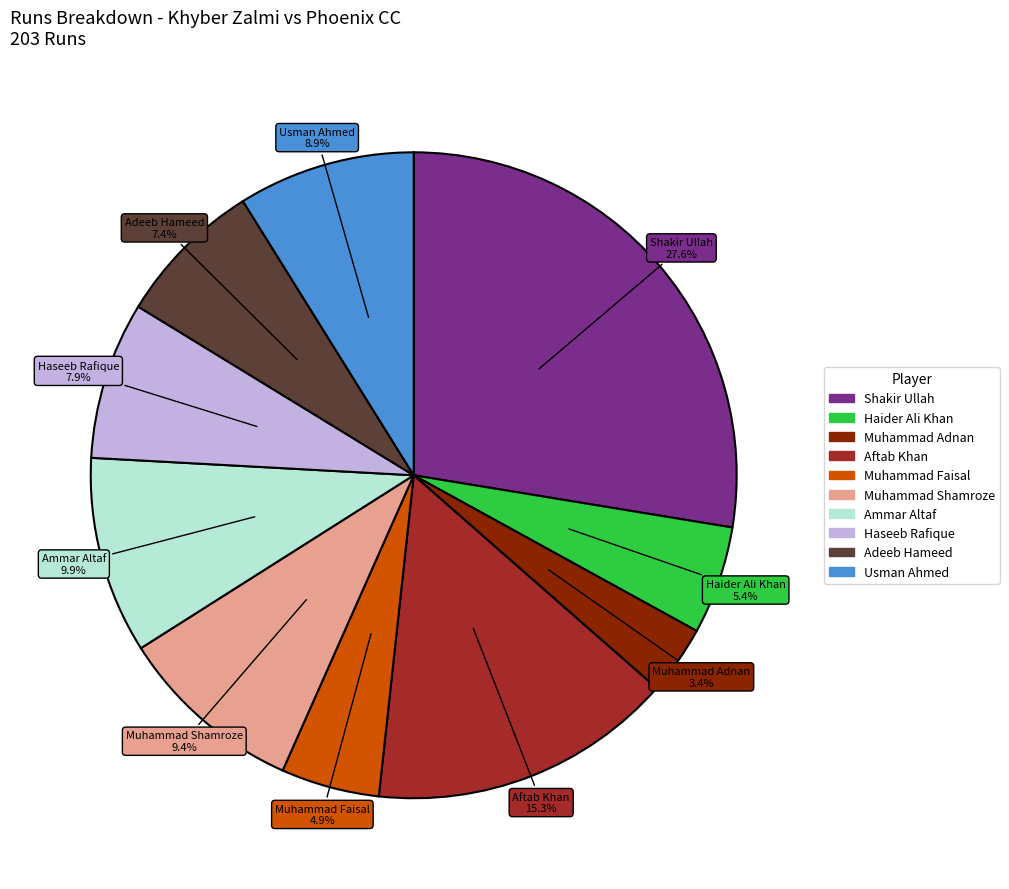

Is there a majority slice in this chart?

No